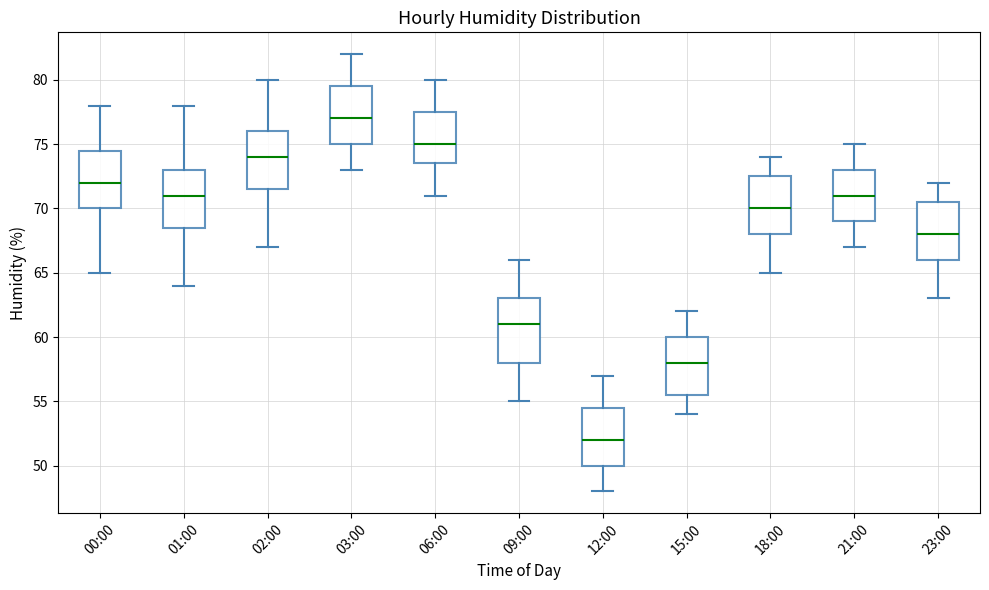

Reading left to right, transcribe this box plot: for each box, give where its median line is, the range the box spans, and where its two whiskers end, as read against the y-axis. The values are not printed on the chart, so give them approximately, as read against the axis.

00:00: median 72.0, box 70.0 to 74.5, whiskers 65.0 to 78.0
01:00: median 71.0, box 68.5 to 73.0, whiskers 64.0 to 78.0
02:00: median 74.0, box 71.5 to 76.0, whiskers 67.0 to 80.0
03:00: median 77.0, box 75.0 to 79.5, whiskers 73.0 to 82.0
06:00: median 75.0, box 73.5 to 77.5, whiskers 71.0 to 80.0
09:00: median 61.0, box 58.0 to 63.0, whiskers 55.0 to 66.0
12:00: median 52.0, box 50.0 to 54.5, whiskers 48.0 to 57.0
15:00: median 58.0, box 55.5 to 60.0, whiskers 54.0 to 62.0
18:00: median 70.0, box 68.0 to 72.5, whiskers 65.0 to 74.0
21:00: median 71.0, box 69.0 to 73.0, whiskers 67.0 to 75.0
23:00: median 68.0, box 66.0 to 70.5, whiskers 63.0 to 72.0